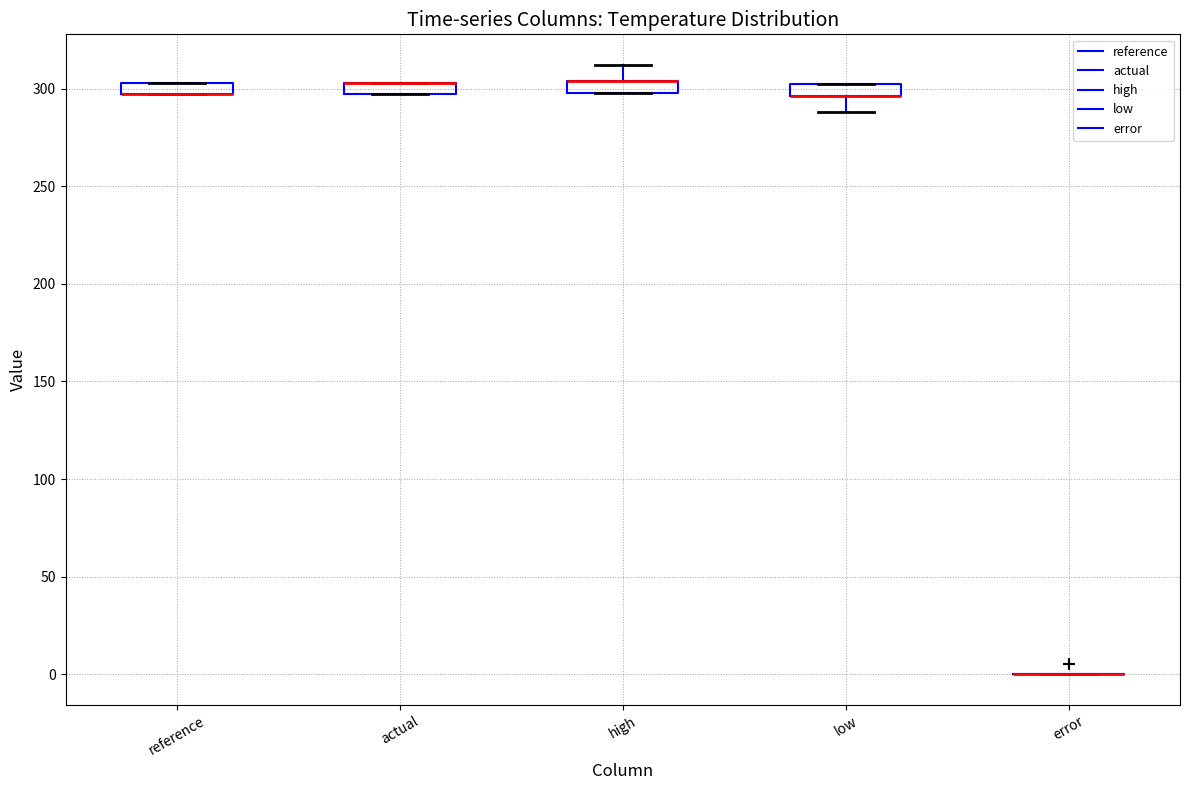

Where is the upper edge of the box for reference on the y-axis? The values are not printed on the chart, so give them approximately, as read against the axis.

305